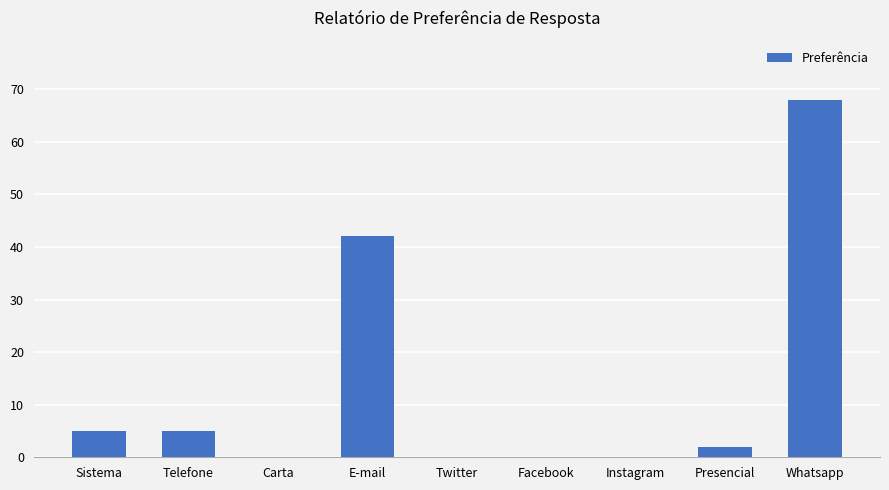

Read the value at E-mail.

42